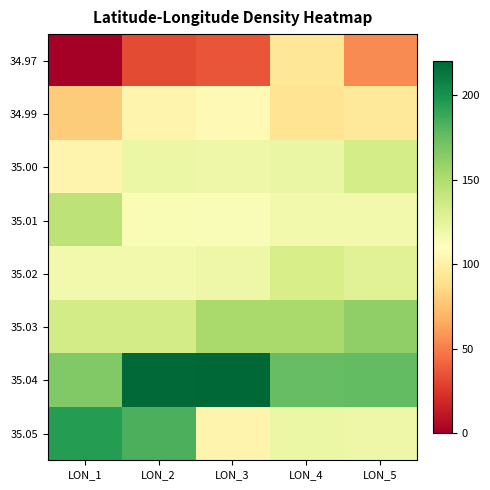

Reading left to right, transcribe all the data shown in this chart.

34.97: LON_1=0.0	LON_2=31.9	LON_3=35.3	LON_4=92.9	LON_5=54.7
34.99: LON_1=79.8	LON_2=103.0	LON_3=106.0	LON_4=91.3	LON_5=95.1
35.00: LON_1=102.4	LON_2=121.0	LON_3=119.9	LON_4=121.8	LON_5=133.9
35.01: LON_1=143.6	LON_2=114.1	LON_3=113.3	LON_4=117.3	LON_5=117.5
35.02: LON_1=117.5	LON_2=117.5	LON_3=119.9	LON_4=132.7	LON_5=127.7
35.03: LON_1=134.4	LON_2=134.6	LON_3=152.4	LON_4=152.5	LON_5=161.4
35.04: LON_1=165.9	LON_2=218.4	LON_3=220.0	LON_4=176.1	LON_5=176.2
35.05: LON_1=194.5	LON_2=183.8	LON_3=102.4	LON_4=121.0	LON_5=119.9